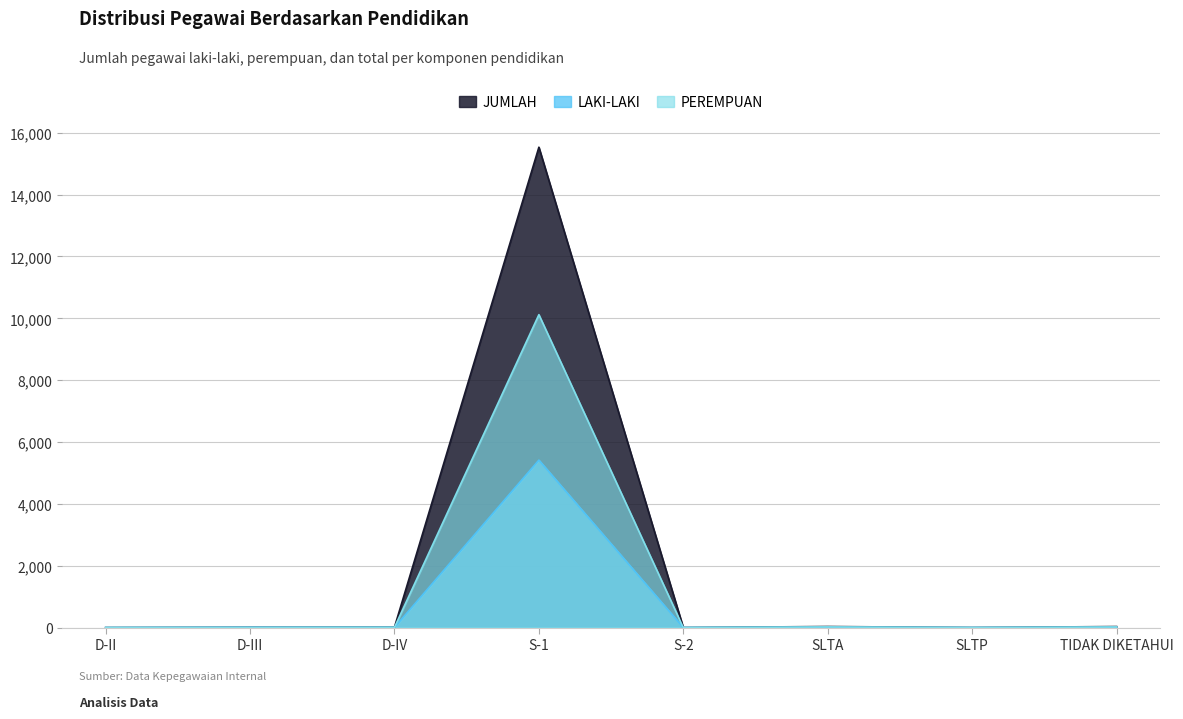

At S-2, list the series in order from largest to smallest.

LAKI-LAKI, JUMLAH, PEREMPUAN